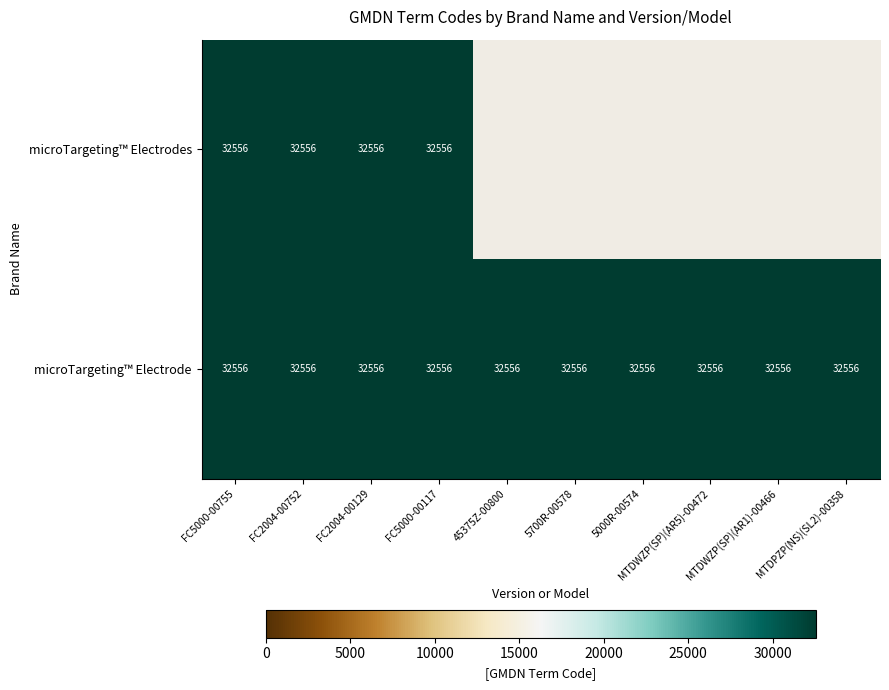

Read the microTargeting™ Electrode value at MTDWZP(SP)(AR5)-00472.

32556